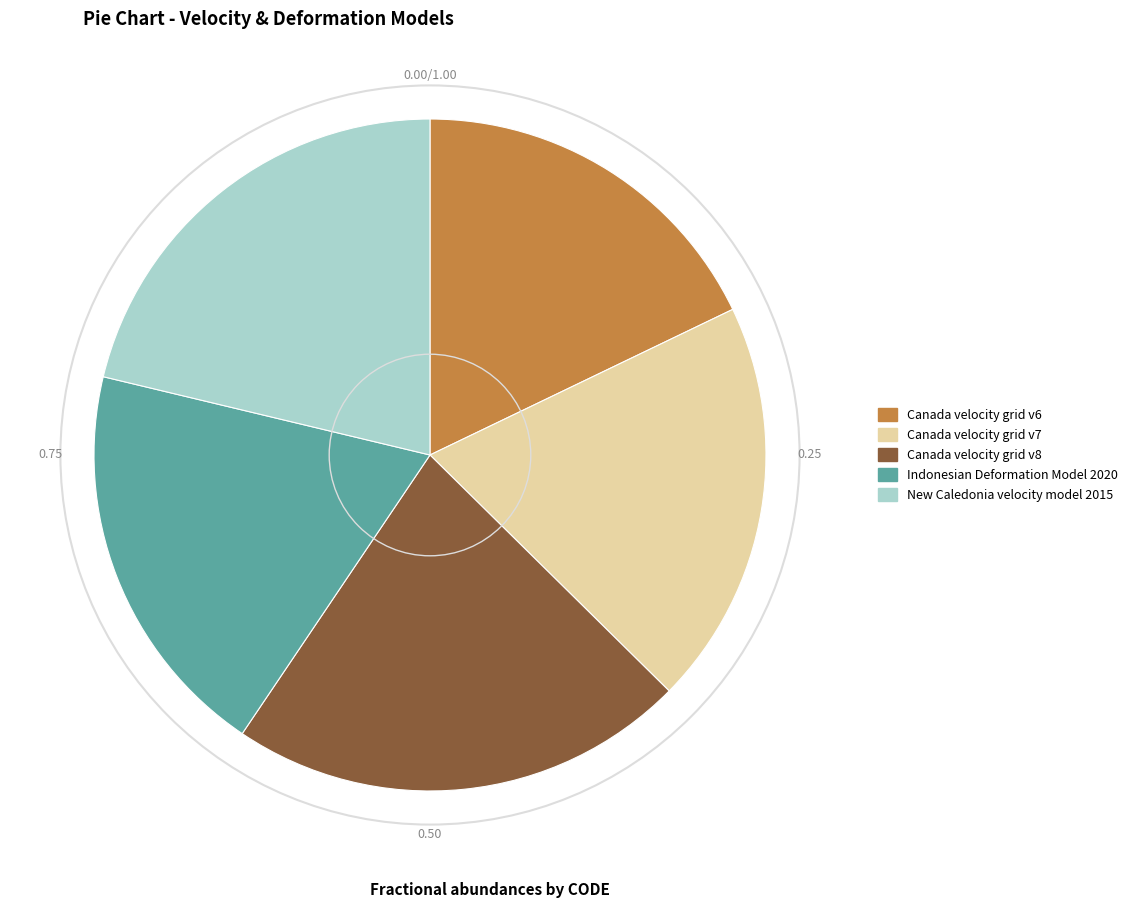

Is there a majority slice in this chart?

No